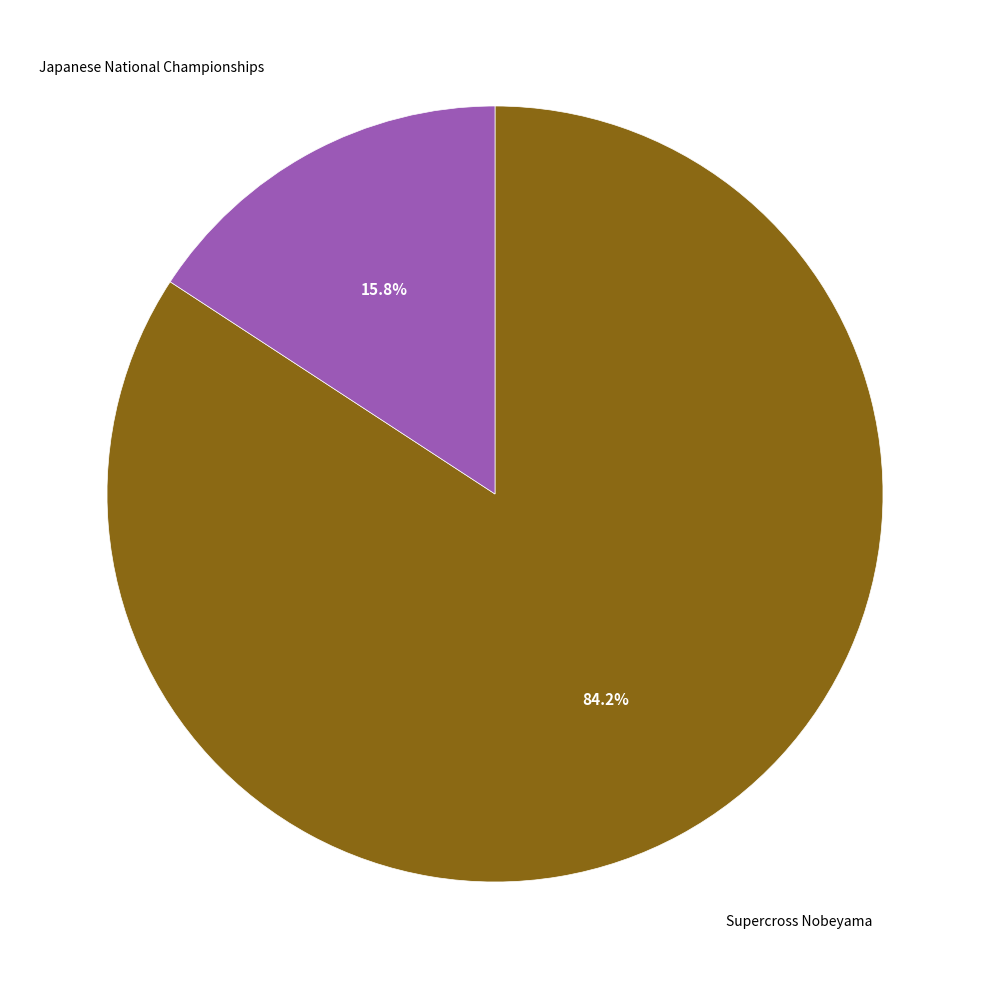

How many segments does this pie chart have?

2